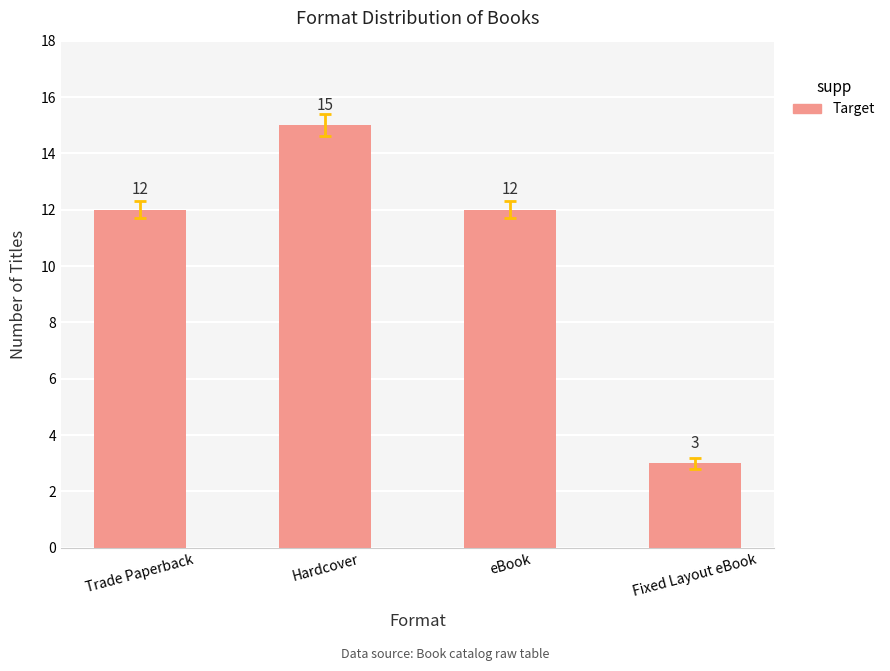

What is the label of the 3rd bar from the right?

Hardcover